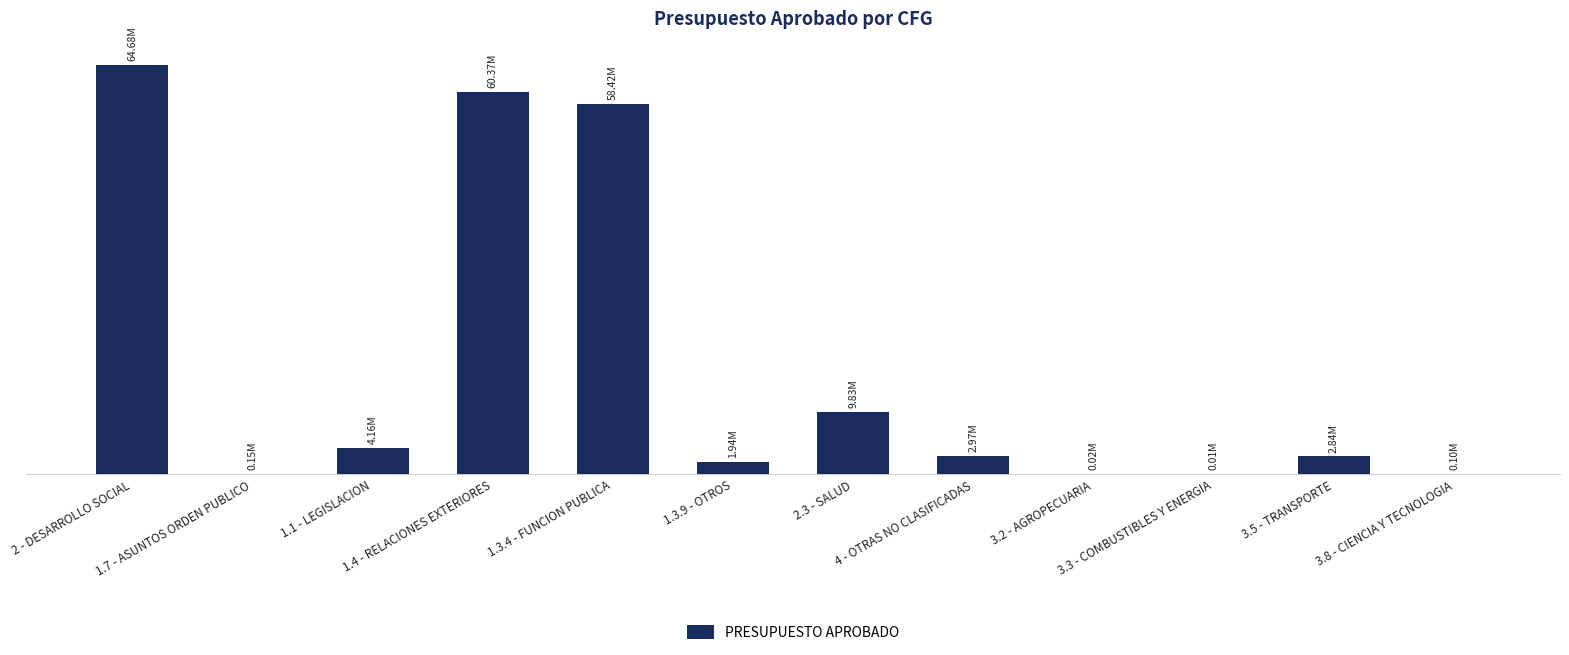

Are the bars horizontal?

No